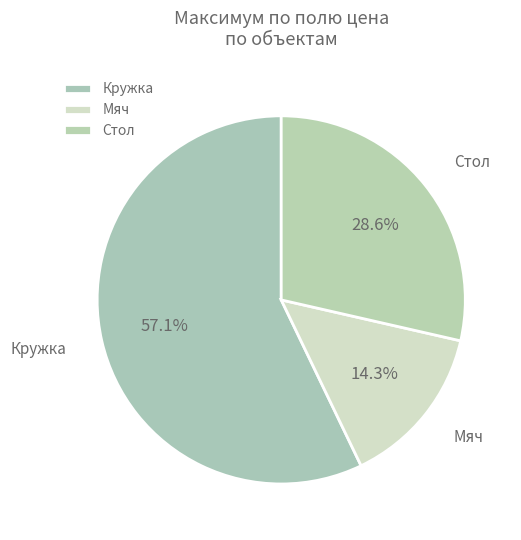

To the nearest percent, what is the combined percentage of Стол and Кружка?

86%